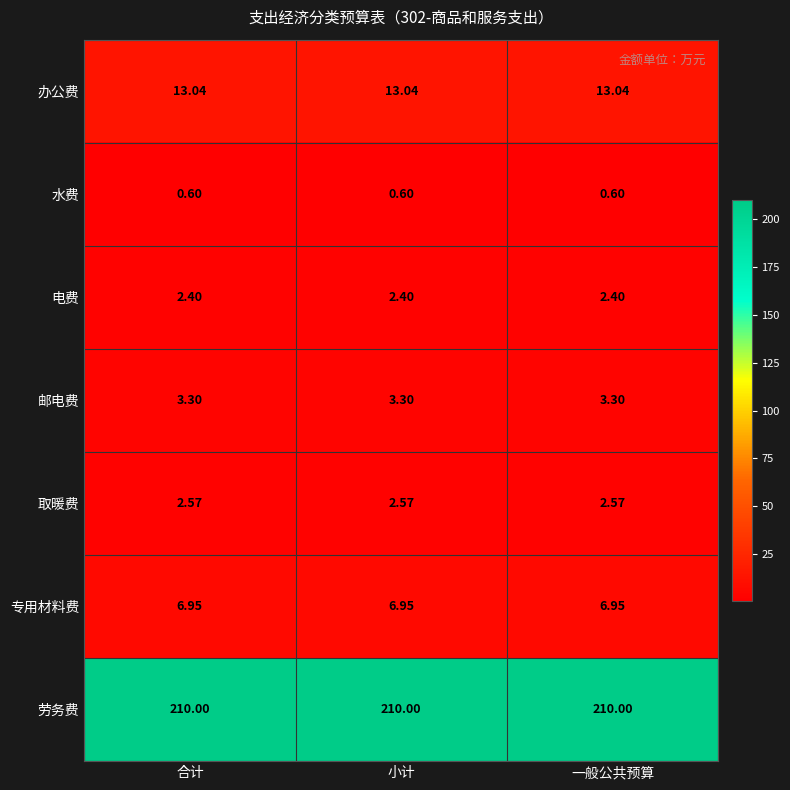

Count the number of categories in the chart.

3